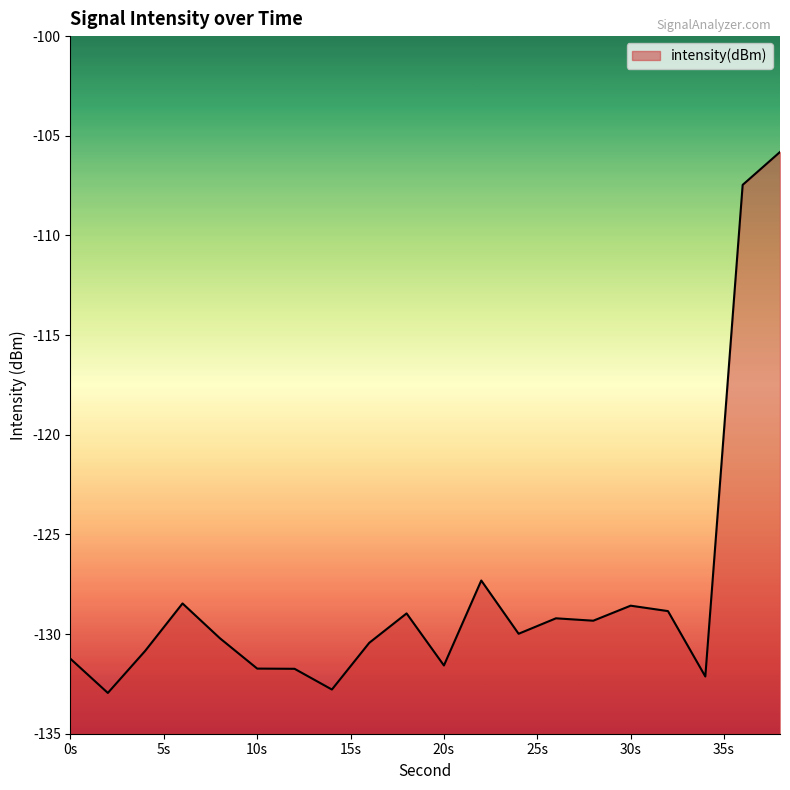

What is the minimum value shown in the chart?

-133.0